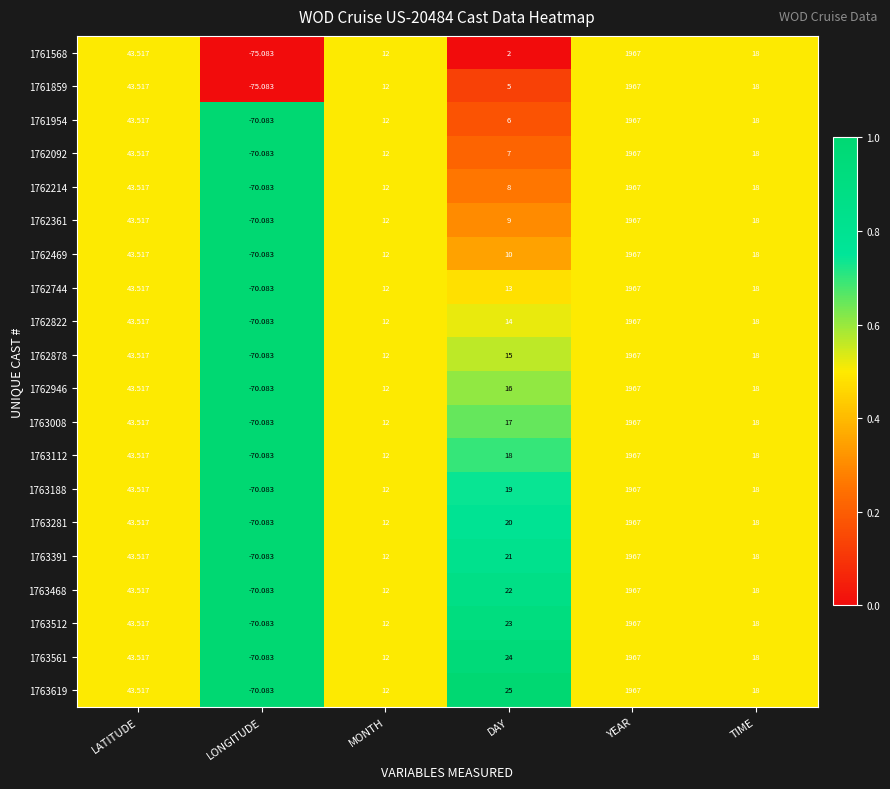

Rank the categories by 1762946 value from highest to lowest.

YEAR, LATITUDE, TIME, DAY, MONTH, LONGITUDE